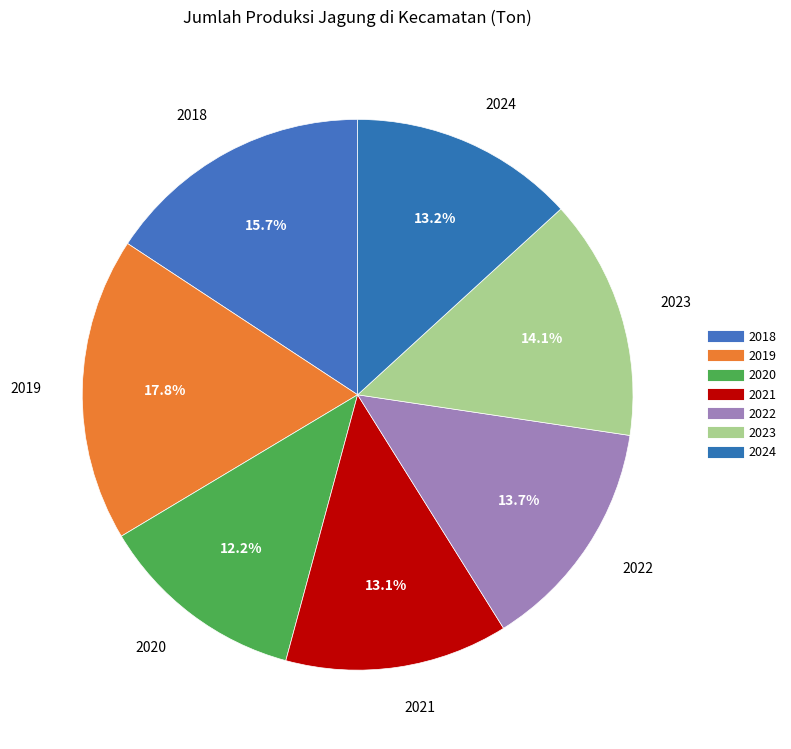

Count the number of slices in the pie.

7